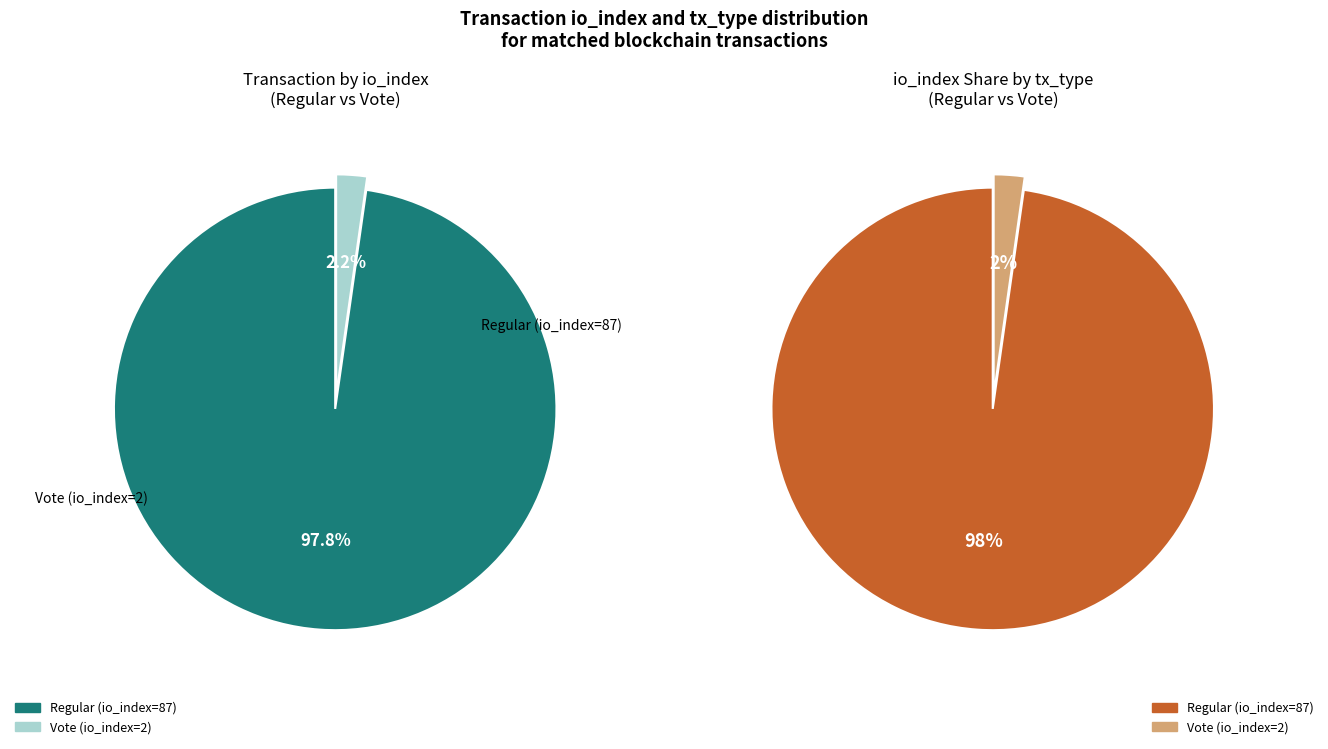

True or false: Vote (io_index=2) accounts for 1% of the total.

False